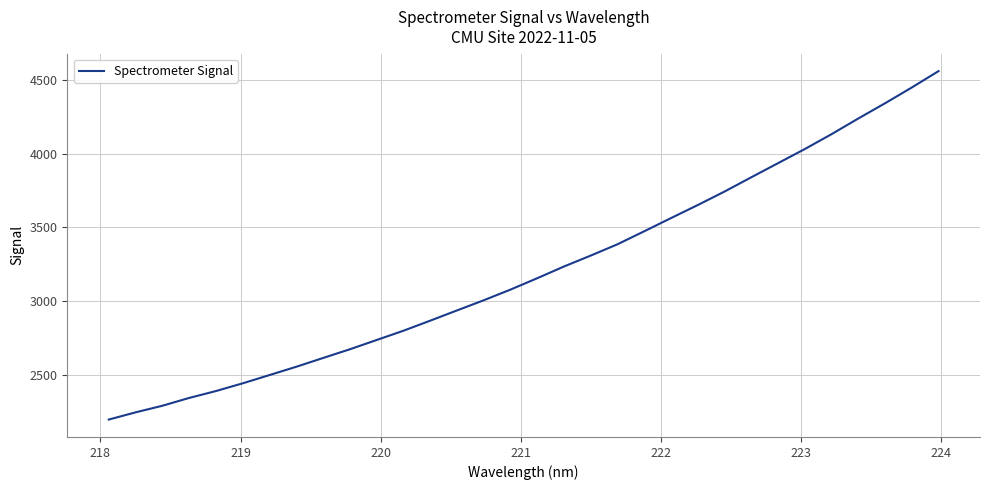

Is this an area chart (filled region under the line)?

No